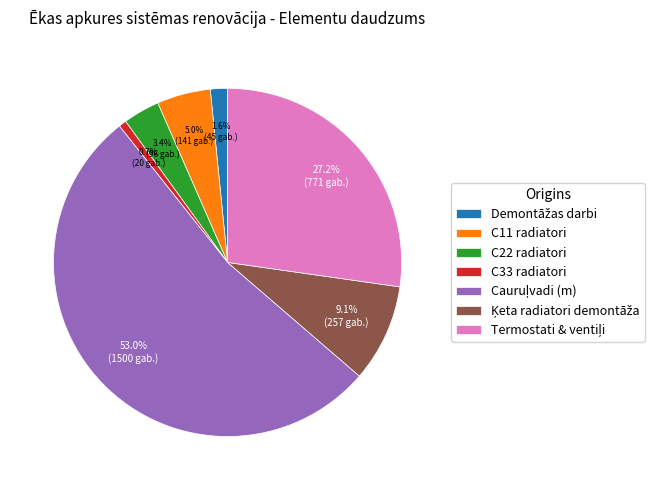

Is C22 radiatori the majority of the pie?

No